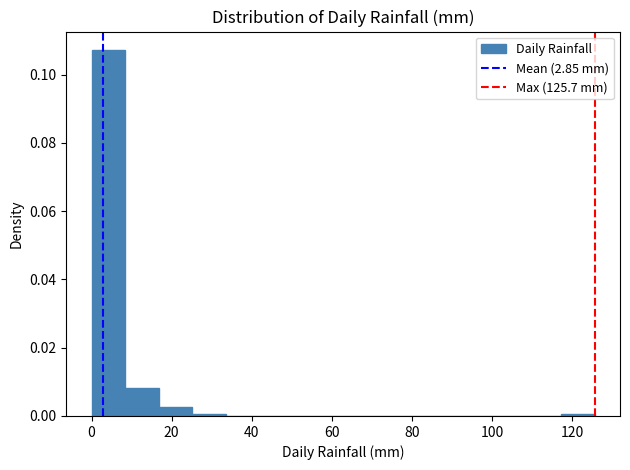

Reading left to right, list every bar in this chart as the range it spans on the x-axis followed by its height. Neither the bar edges nor the heights are printed on the chart, so give them approximately, as read against the axes.

0 to 8: 0.108
8 to 16: 0.008
16 to 26: 0.002
26 to 34: under 0.002
34 to 42: 0
42 to 50: 0
50 to 58: 0
58 to 68: 0
68 to 76: 0
76 to 84: 0
84 to 92: 0
92 to 100: 0
100 to 108: 0
108 to 118: 0
118 to 126: under 0.002